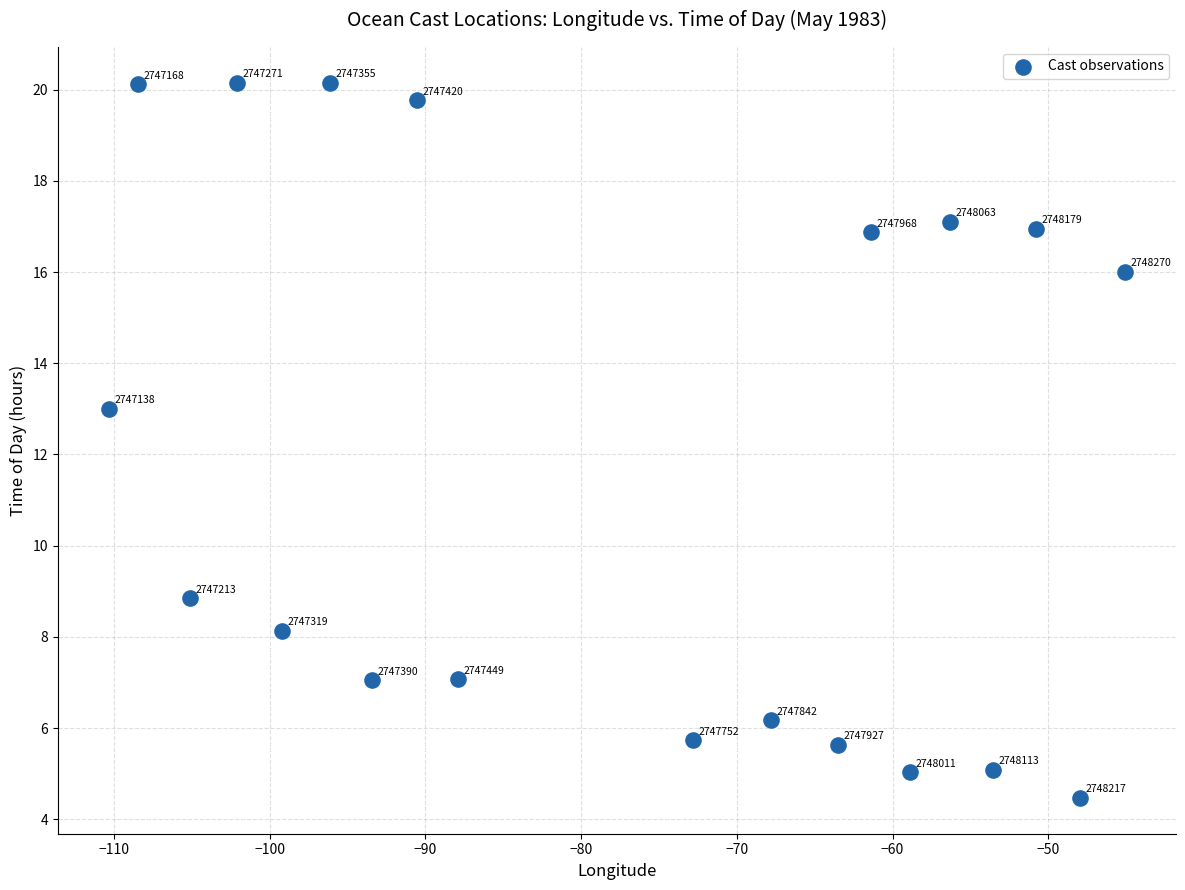

What Y value in the scatter plot is closest to 12?

13.0